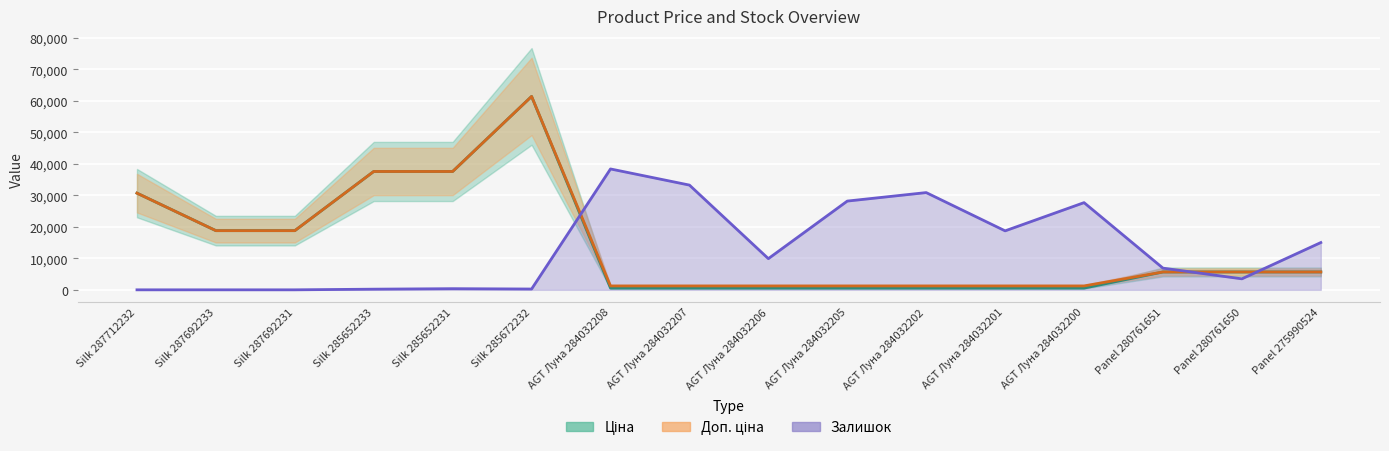

Where does the Ціна series first go above 5673?

Silk 287712232